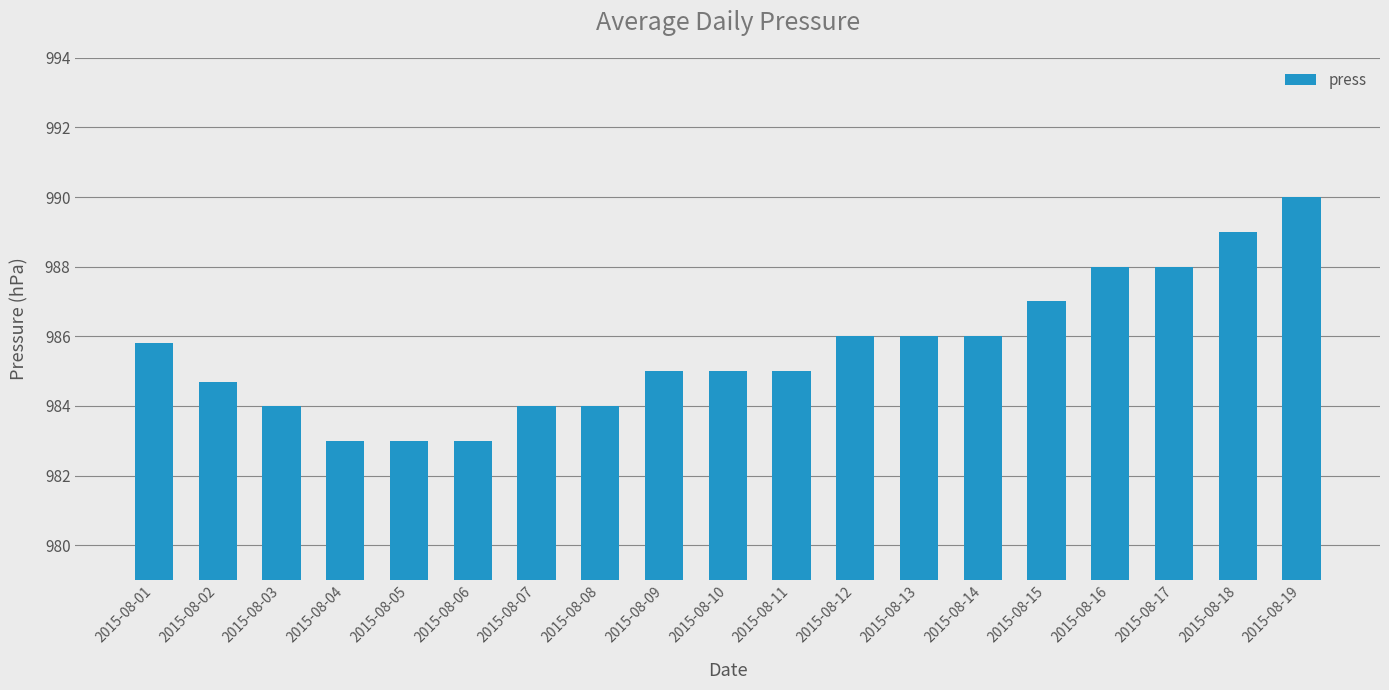

What is the difference between the values at 2015-08-11 and 2015-08-08?

1.0